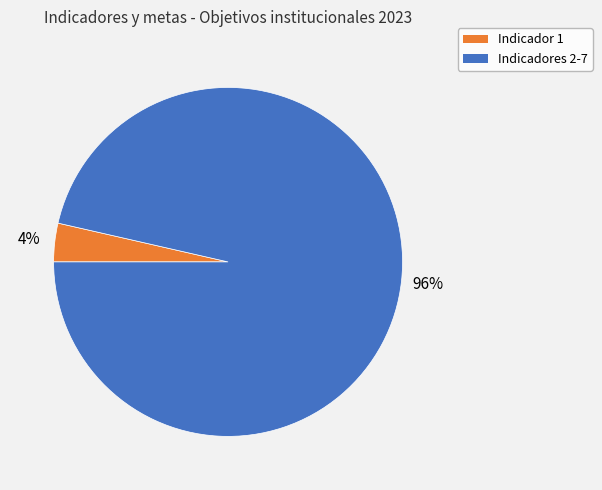

What percentage is the Indicadores 2-7 slice, to the nearest percent?

96%